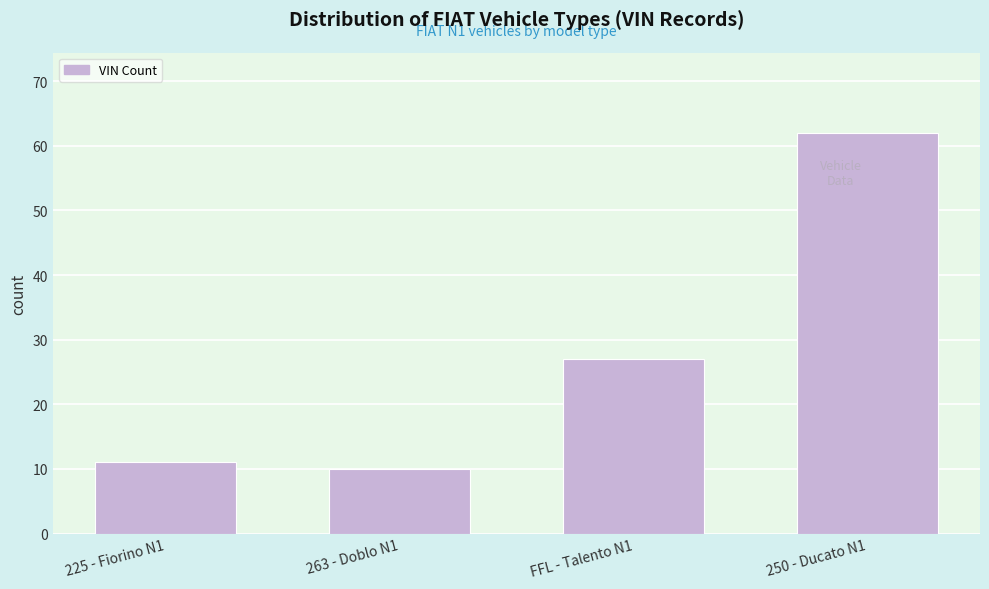

Reading left to right, transcribe all the data shown in this chart.

11	10	27	62